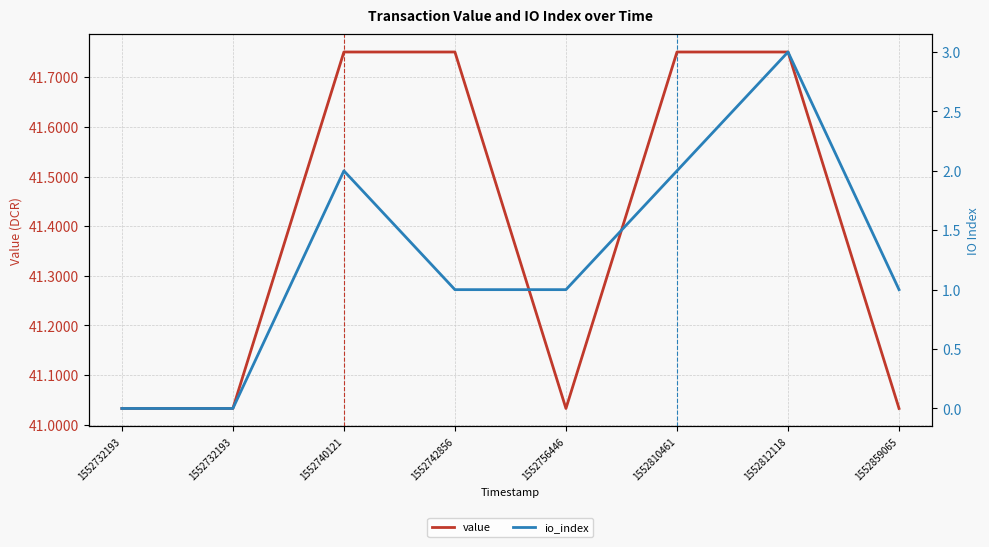

Is the value of io_index at 1552740121 greater than the value of value at 1552742856?

No